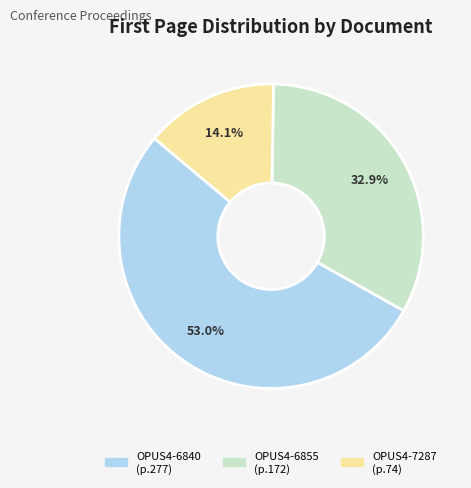

To the nearest percent, what percentage of the pie is OPUS4-7287?

14%